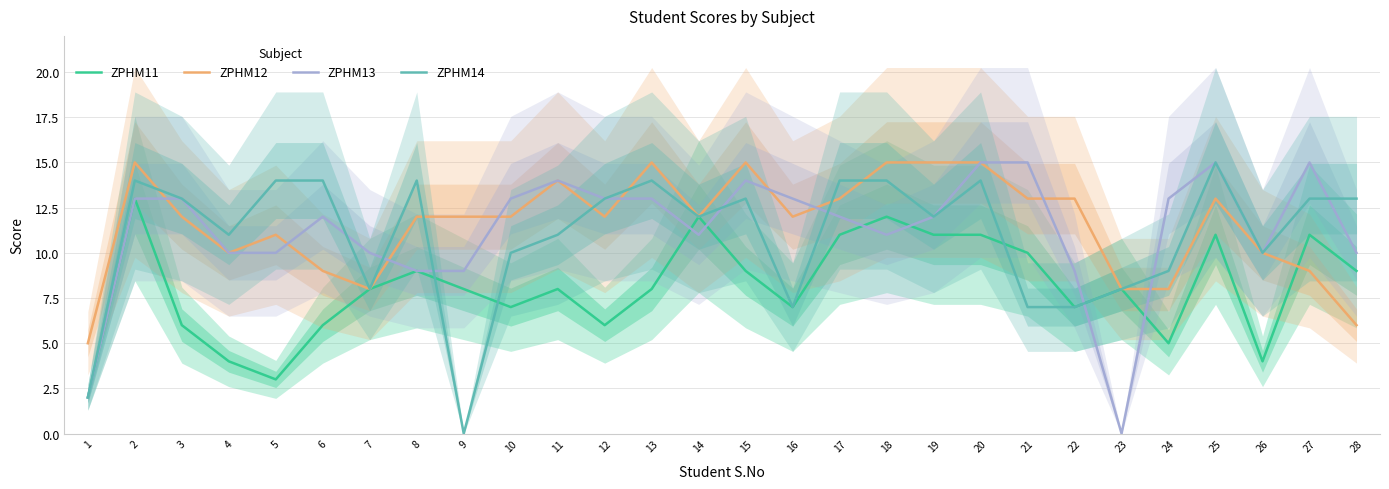

How many lines are shown in the chart?

4